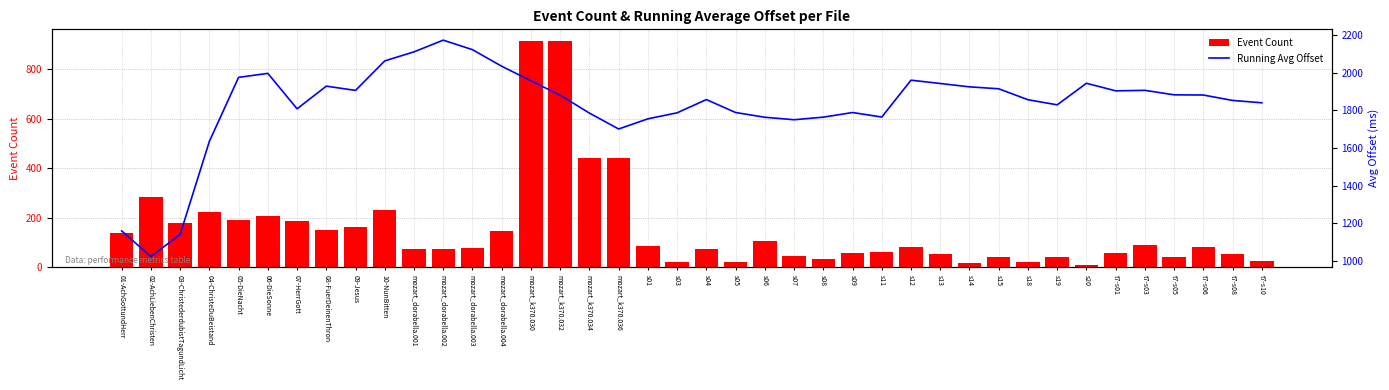

List the series in order of their overall mean, highest first.

Running Avg Offset, Event Count